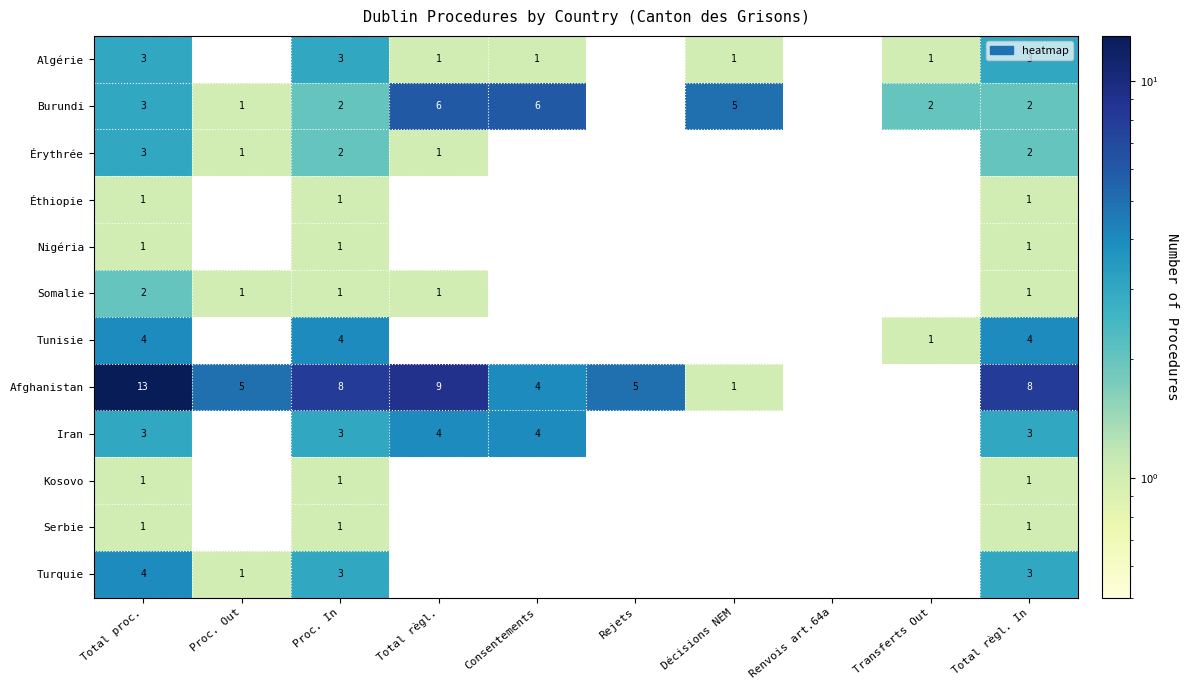

Which label corresponds to the largest value in the chart?

Total proc.